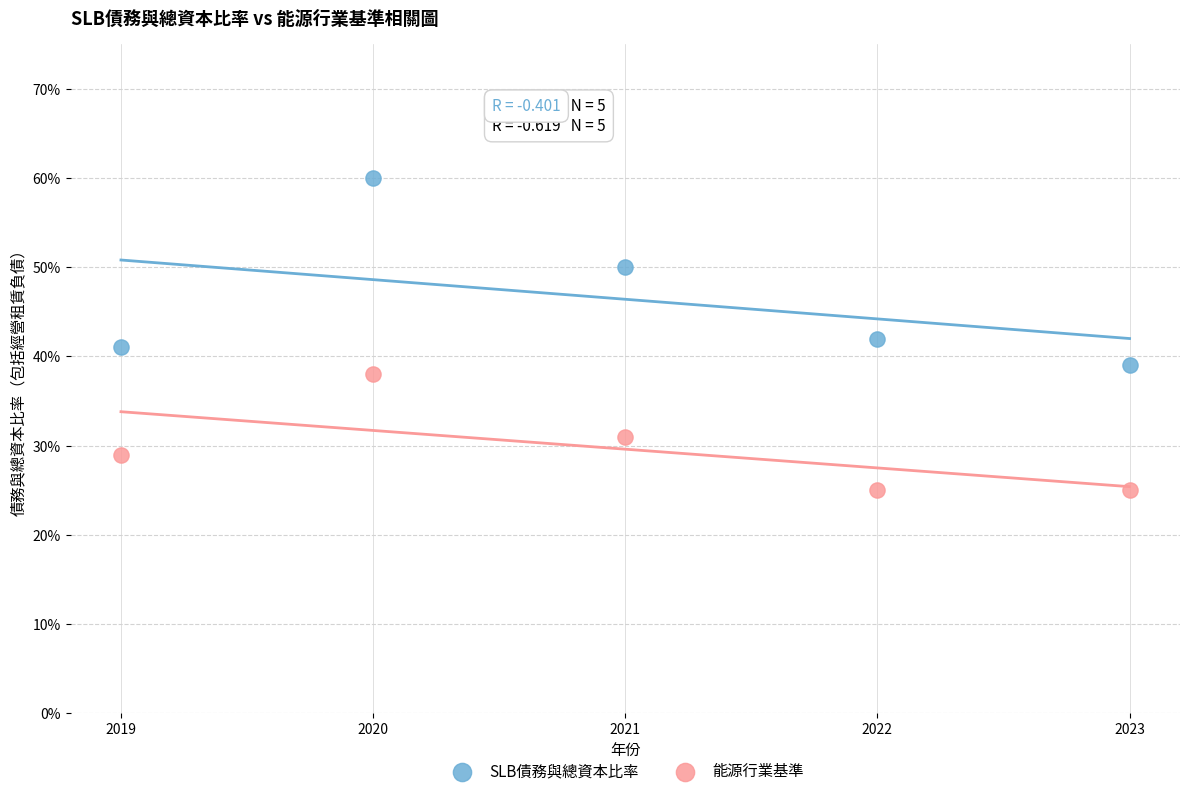

What are all the series names shown in the legend?

SLB債務與總資本比率, 能源行業基準